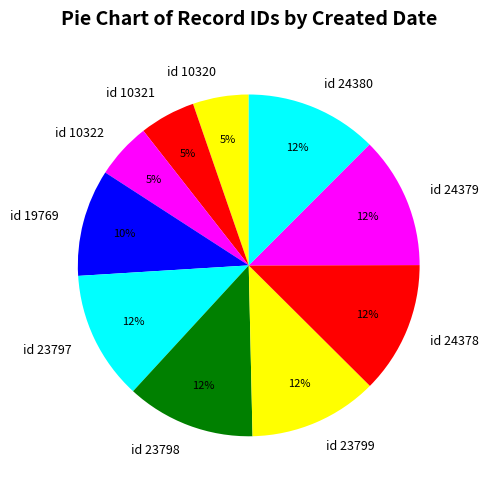

Is there a majority slice in this chart?

No